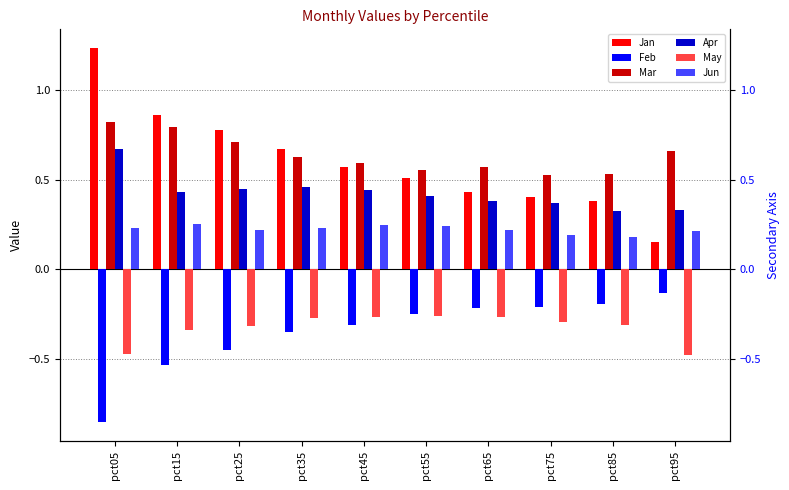

Is the value of Apr at pct55 greater than the value of Mar at pct75?

No